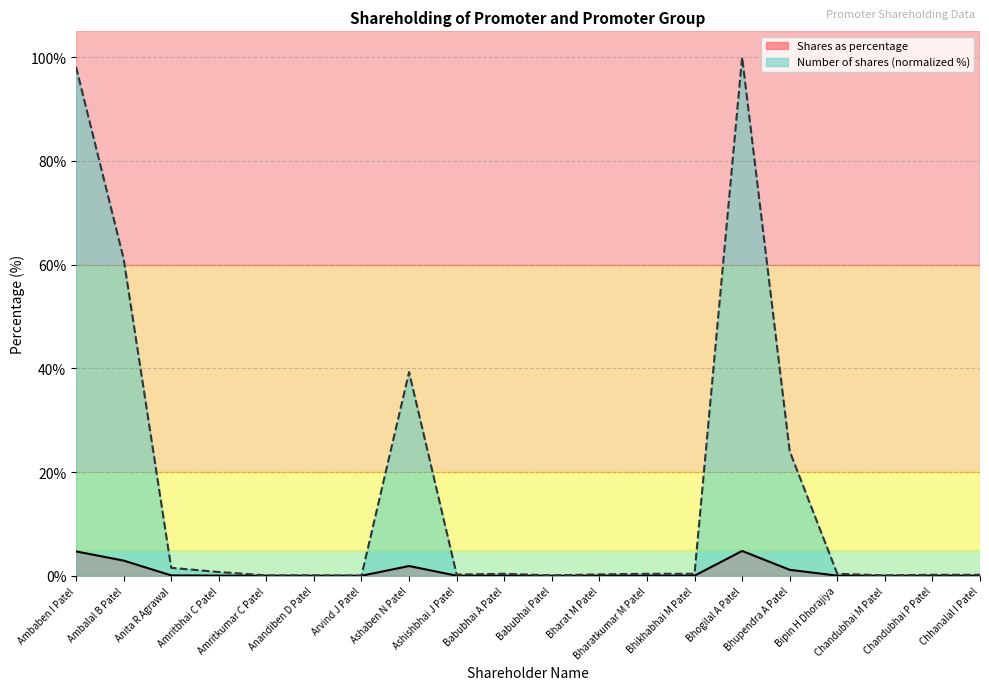

Which series has the largest range (max minus min)?

Number of shares (normalized %)